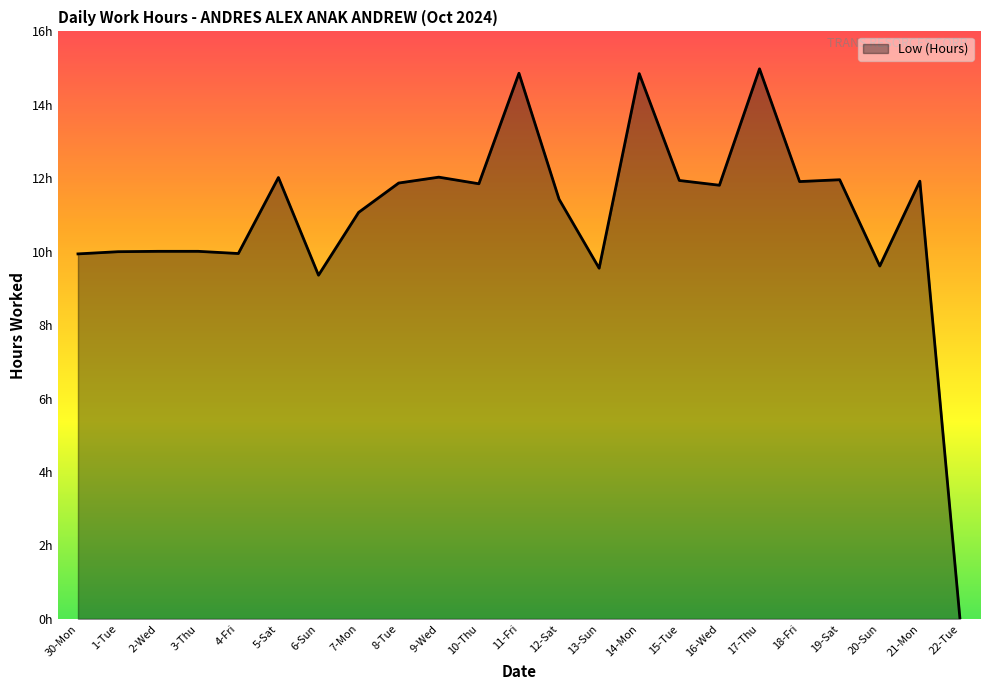

Does the chart display data point markers on the line(s)?

No